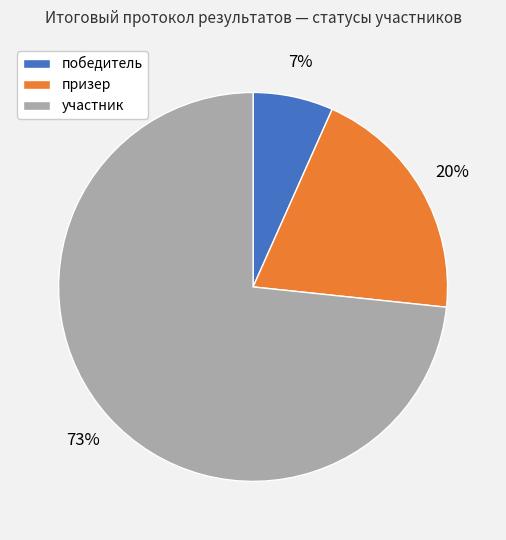

Which slice is the largest?

участник